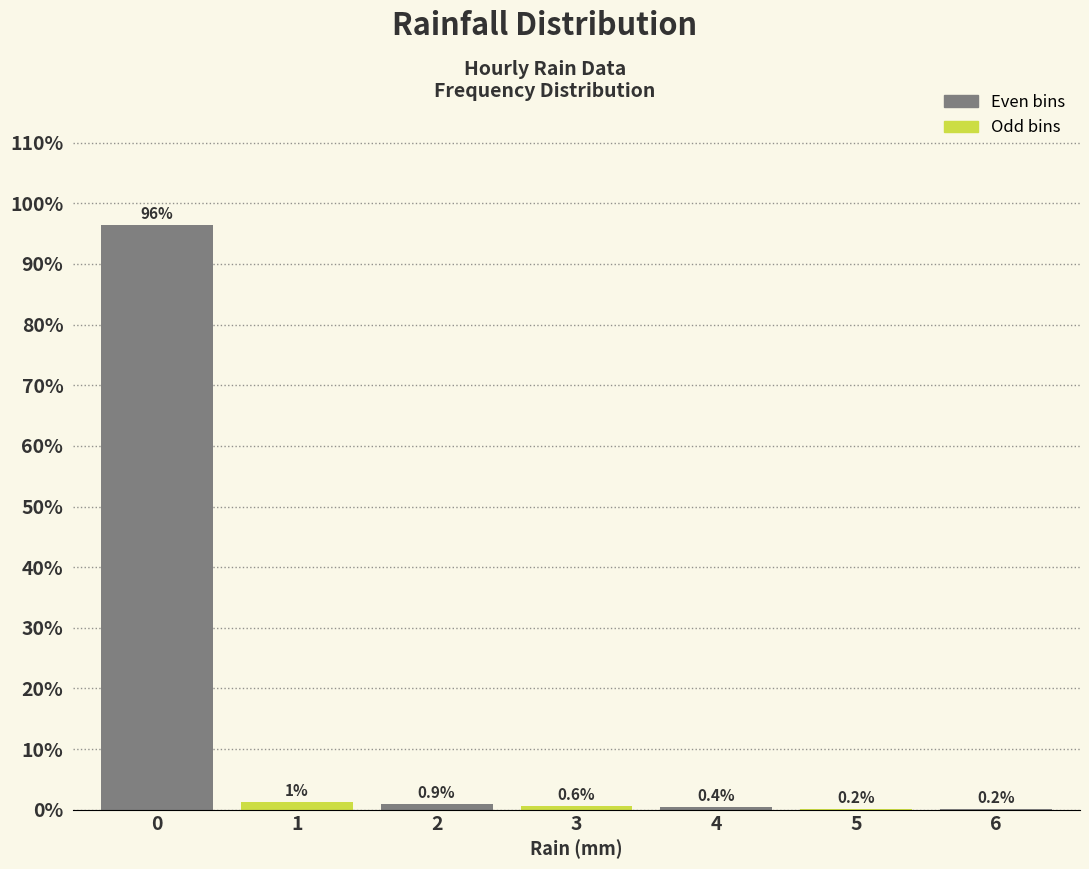

The chart shows a value of 96.4 at 0. True or false?

True